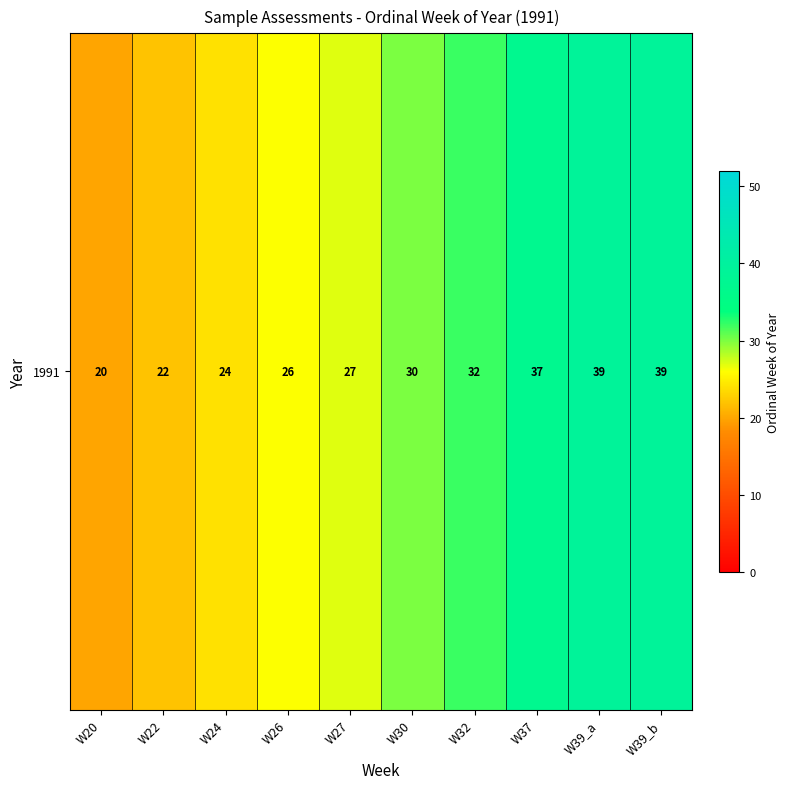

What is the sum of the values at W32 and W27?

59